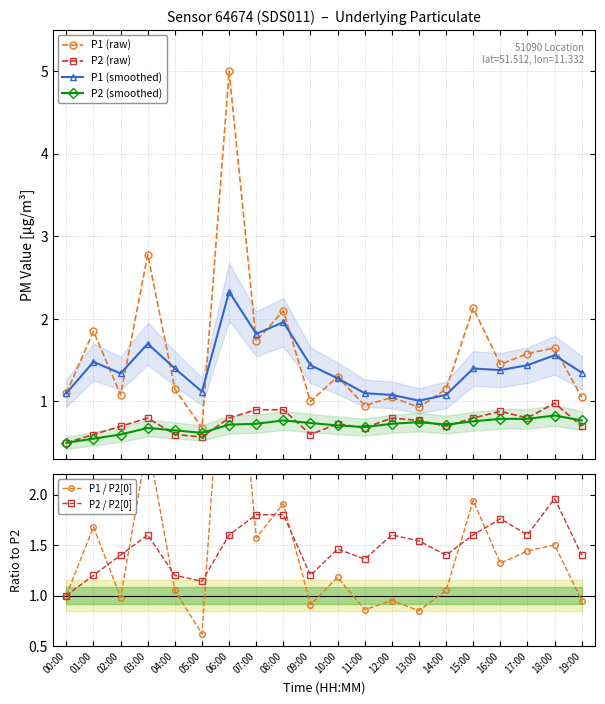

Reading left to right, list all the values displayed in this chart.

P1 (raw): 1.1	1.9	1.1	2.8	1.1	0.7	5.0	1.7	2.1	1.0	1.3	0.9	1.1	0.9	1.1	2.1	1.4	1.6	1.6	1.1
P2 (raw): 0.5	0.6	0.7	0.8	0.6	0.6	0.8	0.9	0.9	0.6	0.7	0.7	0.8	0.8	0.7	0.8	0.9	0.8	1.0	0.7
P1 (smoothed): 1.1	1.5	1.3	1.7	1.4	1.1	2.3	1.8	2.0	1.4	1.3	1.1	1.1	1.0	1.1	1.4	1.4	1.4	1.6	1.4
P2 (smoothed): 0.5	0.6	0.6	0.7	0.7	0.6	0.7	0.7	0.8	0.7	0.7	0.7	0.7	0.8	0.7	0.8	0.8	0.8	0.8	0.8
P1 / P2[0]: 1.0	1.7	1.0	2.5	1.1	0.6	4.5	1.6	1.9	0.9	1.2	0.9	0.9	0.8	1.1	1.9	1.3	1.4	1.5	0.9
P2 / P2[0]: 1.0	1.2	1.4	1.6	1.2	1.1	1.6	1.8	1.8	1.2	1.5	1.4	1.6	1.5	1.4	1.6	1.8	1.6	2.0	1.4